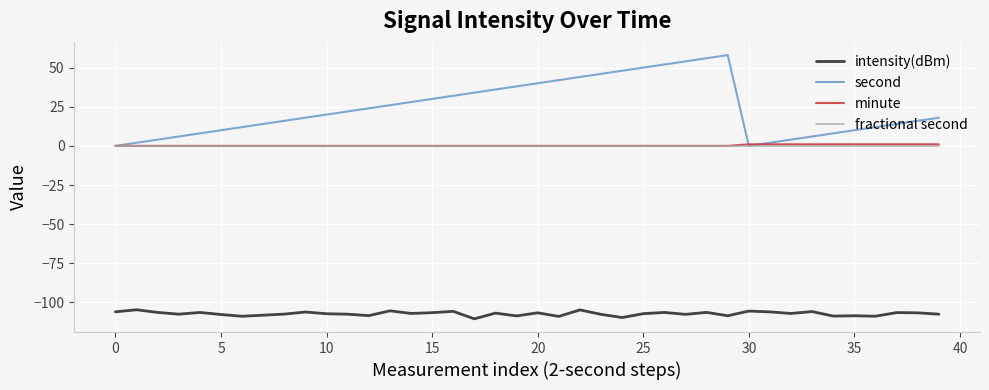

Which series has the largest total across all categories?

second